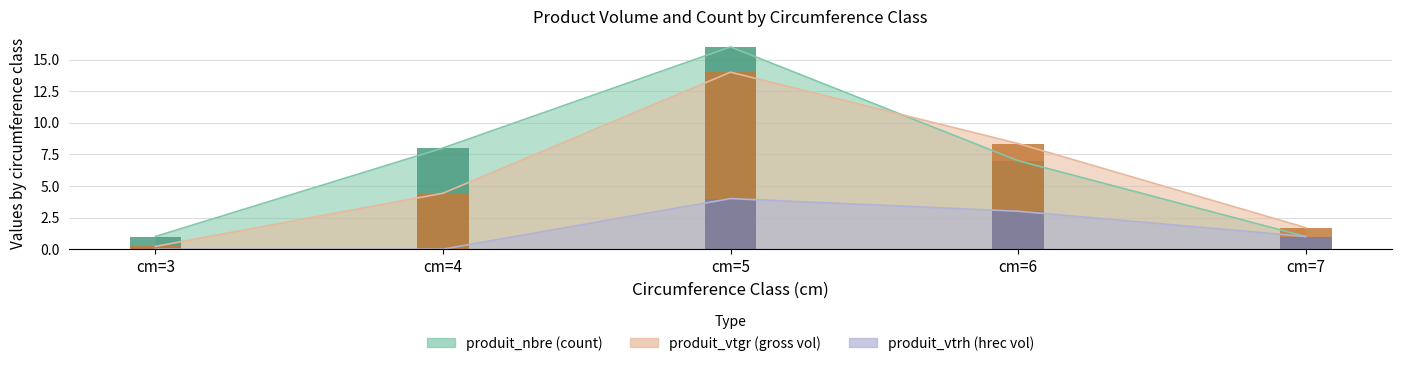

The value of produit_vtgr at cm=4 is 5.8. True or false?

False